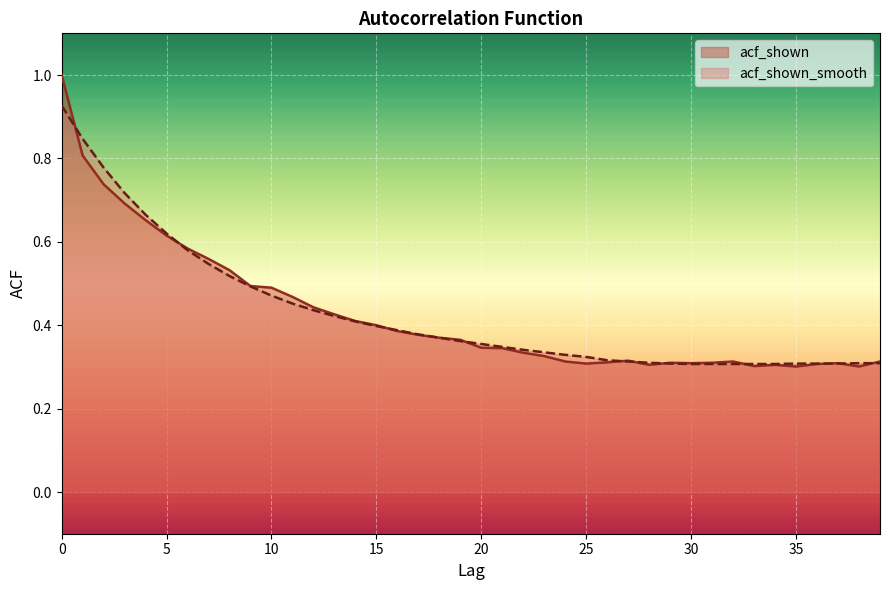

Which label corresponds to the smallest value in the chart?

35